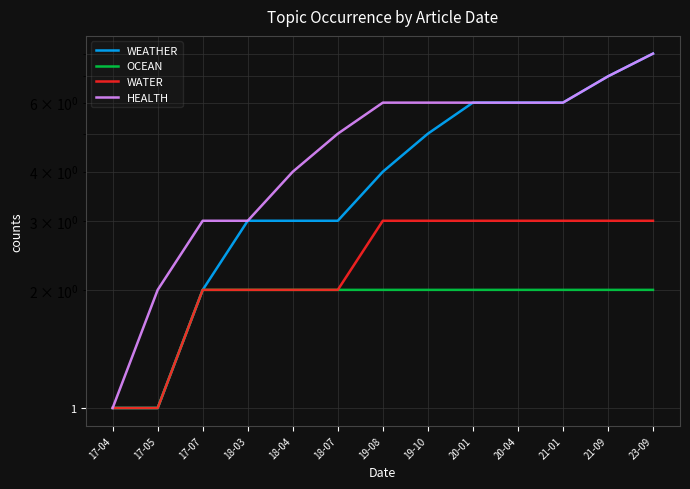

What is the minimum value for WATER?

1